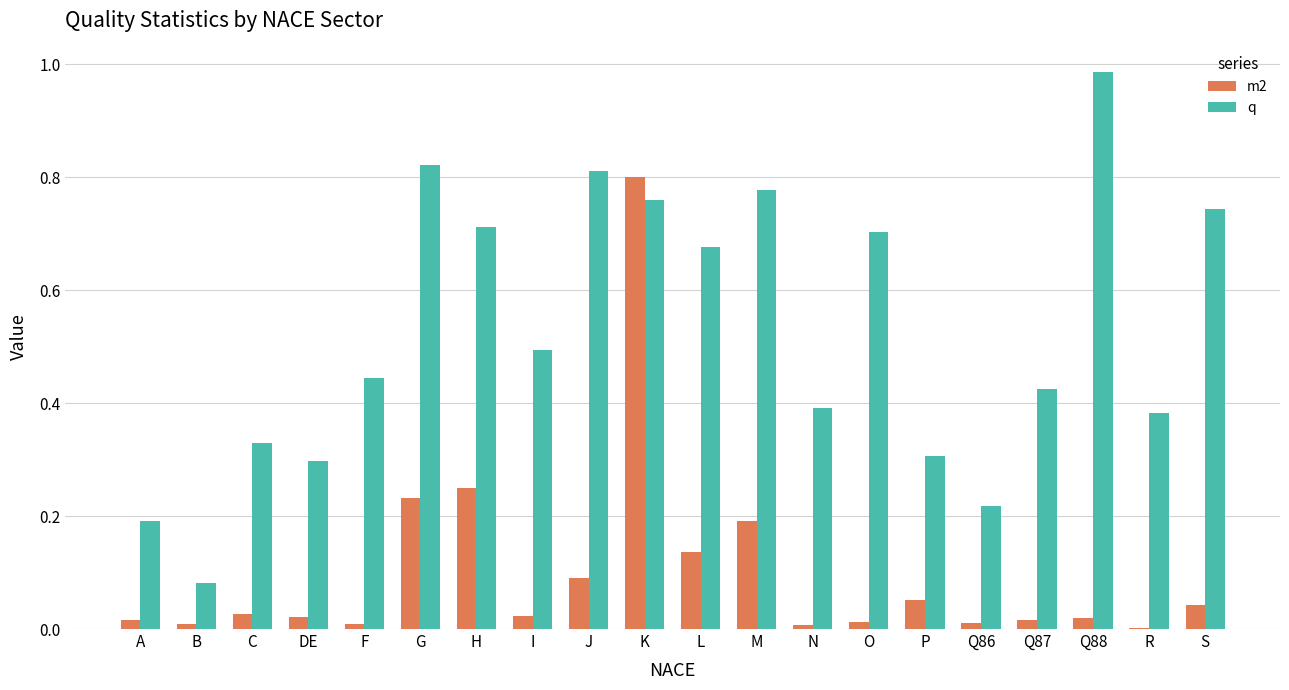

True or false: q has a value of 0.7 at S.

True